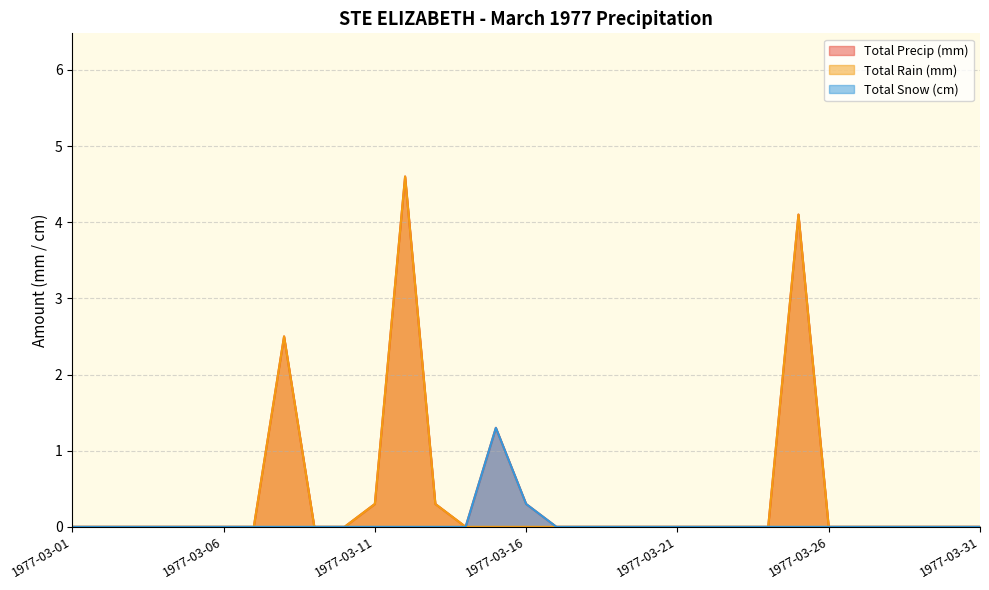

What is the sum of the Total Precip (mm) values at 1977-03-02 and 1977-03-12?

4.6